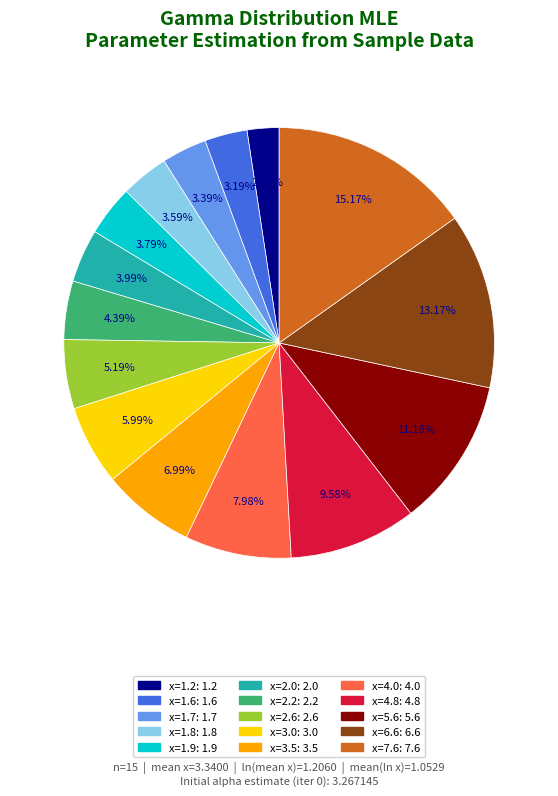

To the nearest percent, what is the average slice percentage?

7%